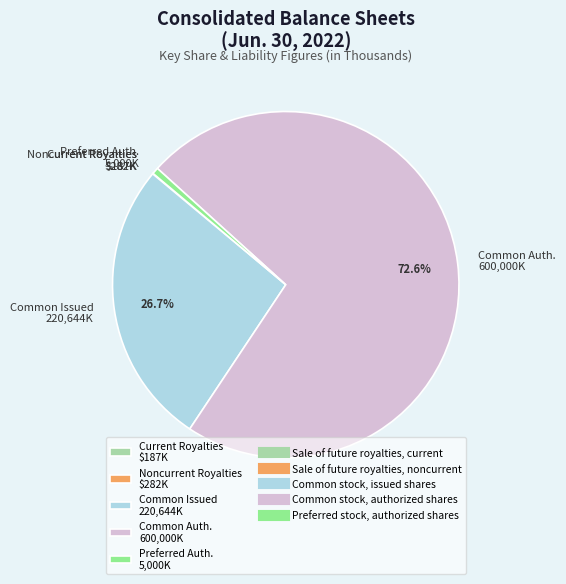

Which has a higher value, Common Issued 220,644K or Preferred Auth. 5,000K?

Common Issued 220,644K